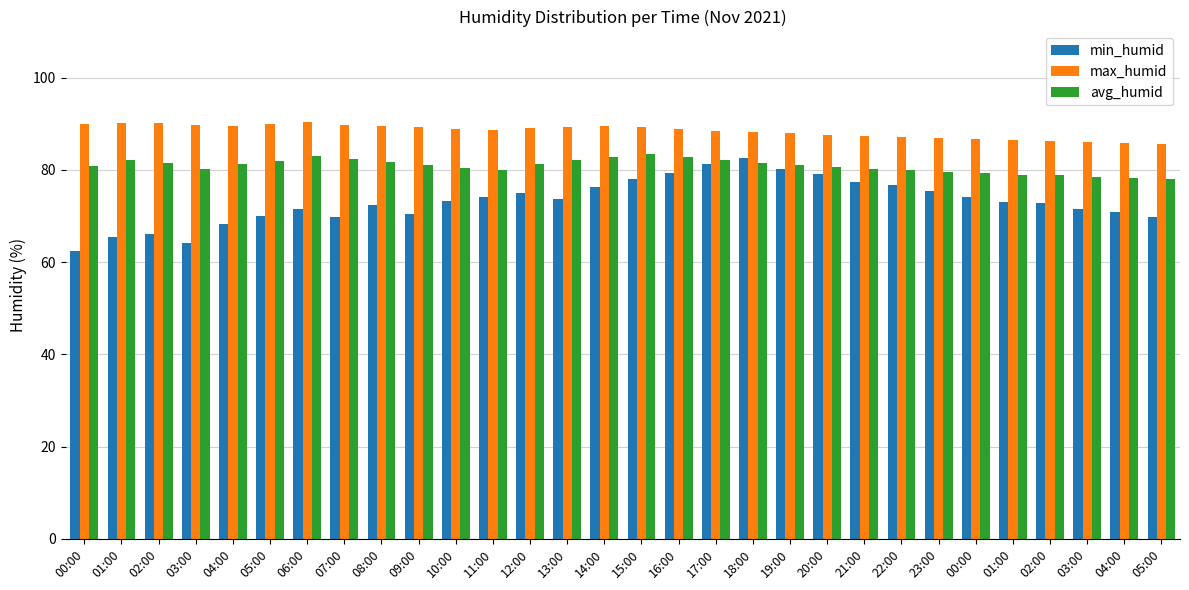

What is the sum of the min_humid values at 04:00 and 03:00?

135.1